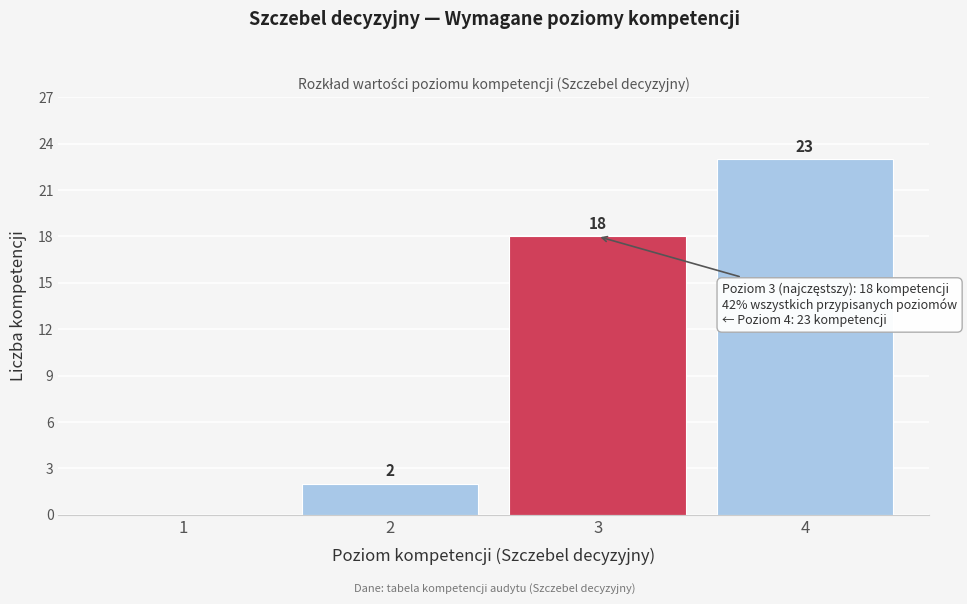

Reading left to right, transcribe all the data shown in this chart.

1=0	2=2	3=18	4=23